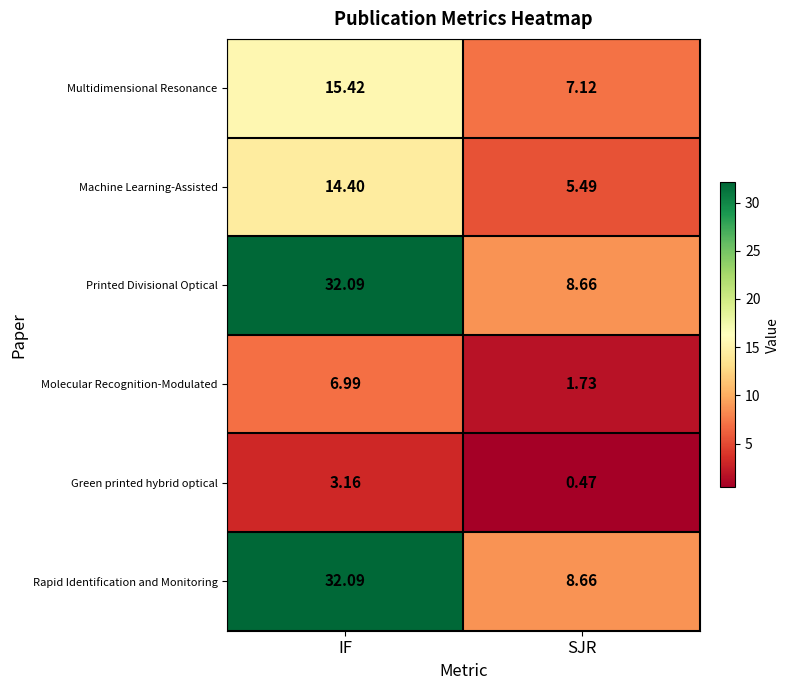

At which category is the sum across all series the highest?

IF